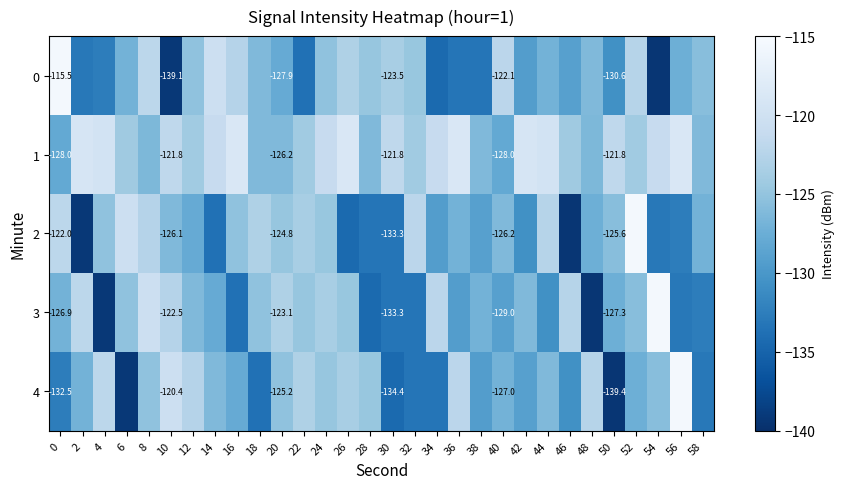

Is the value of 4 at 30 greater than the value of 1 at 20?

No